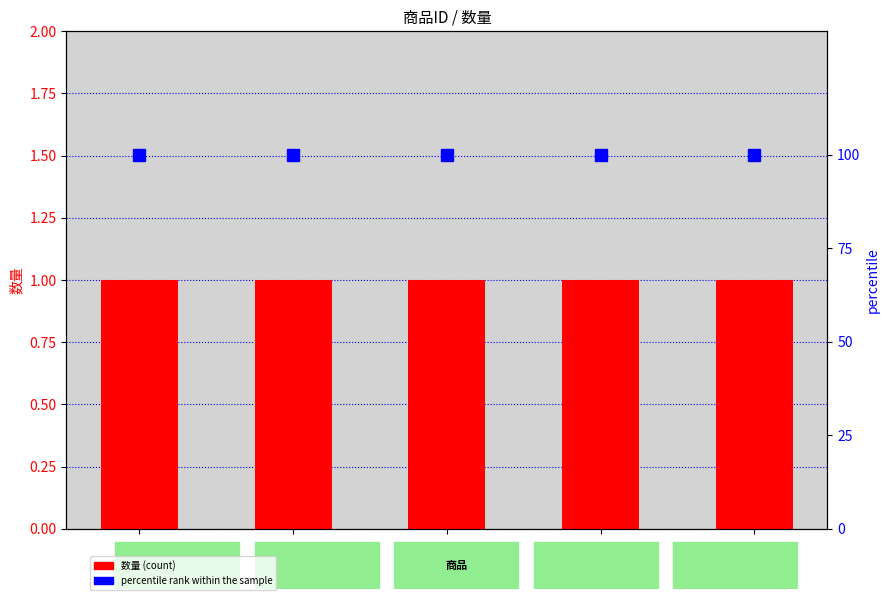

Is the value of 数量 at R004 greater than the value of percentile rank within the sample at GY002?

No